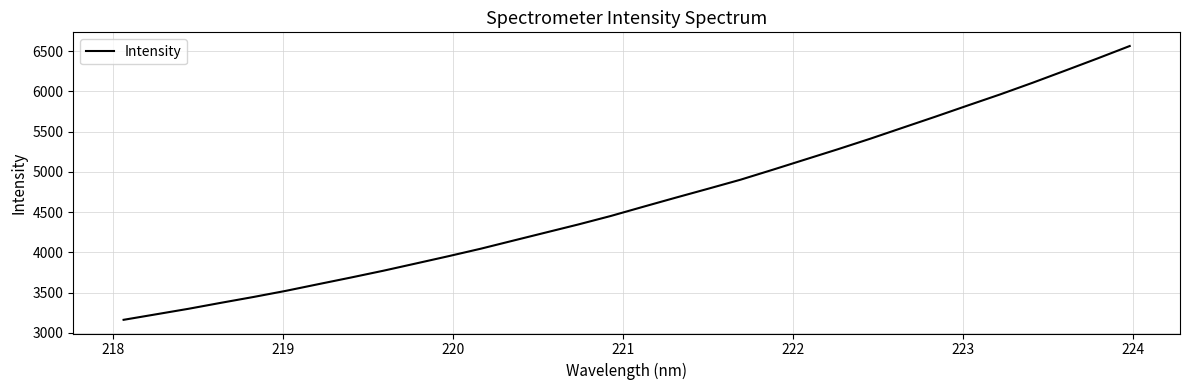

What is the minimum value shown in the chart?

3162.8